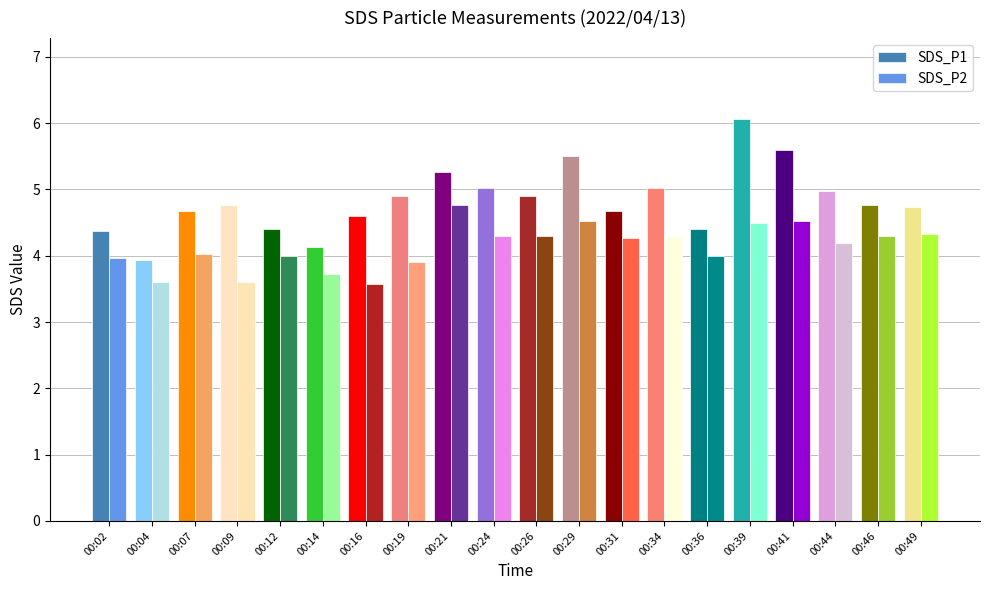

Rank the series by their maximum value, from highest to lowest.

SDS_P1, SDS_P2